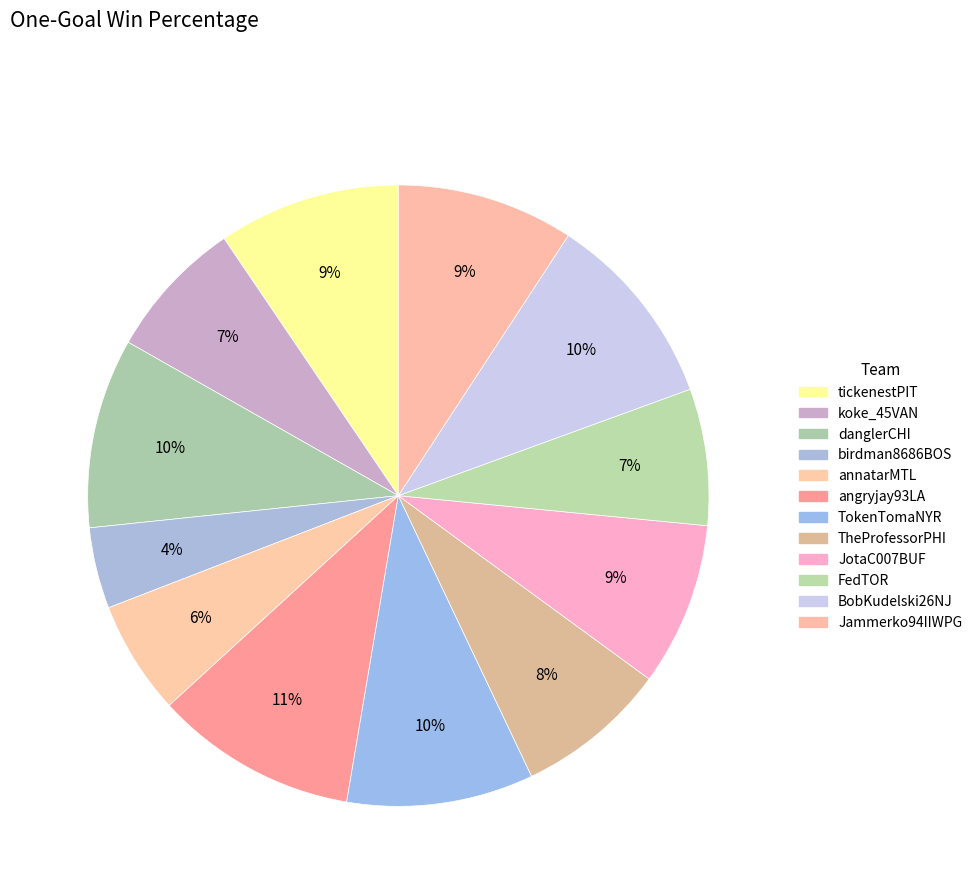

To the nearest percent, what portion does TheProfessorPHI represent?

8%